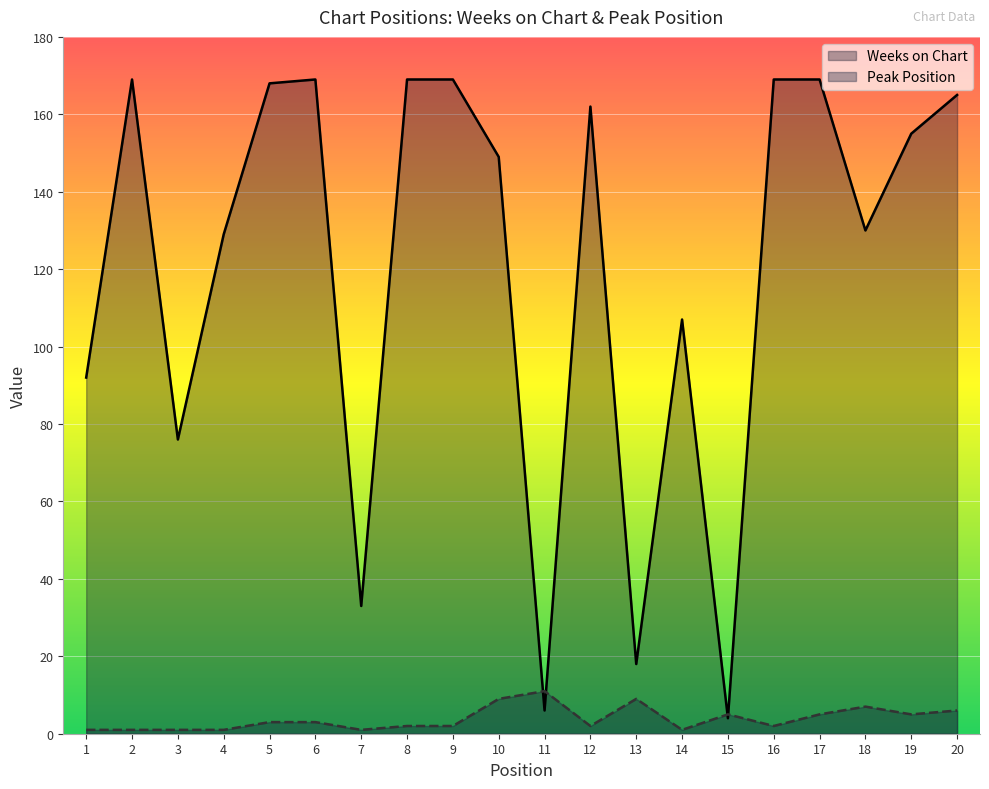

How many Peak Position values are between 1 and 6?

16